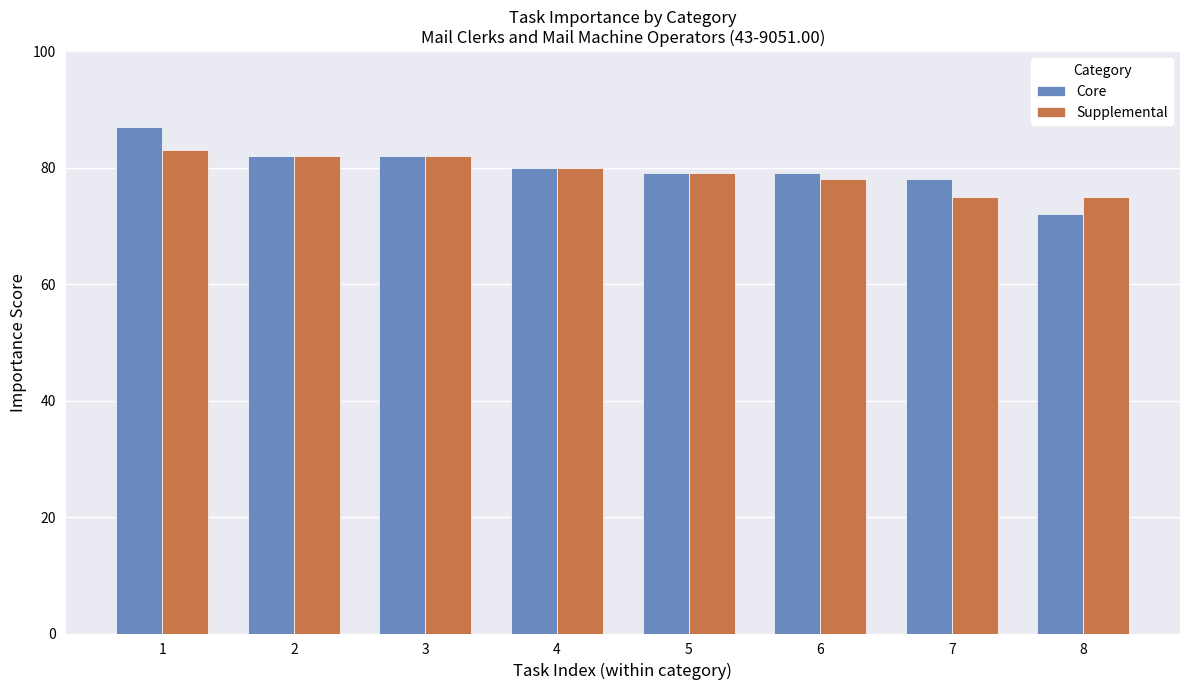

How many Supplemental values are between 78 and 82?

5